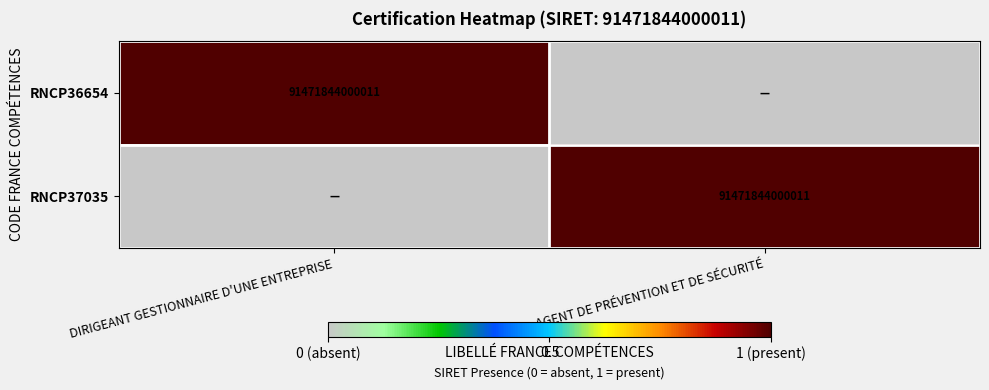

The value of RNCP37035 at AGENT DE PRÉVENTION ET DE SÉCURITÉ is 91471844000011. True or false?

True